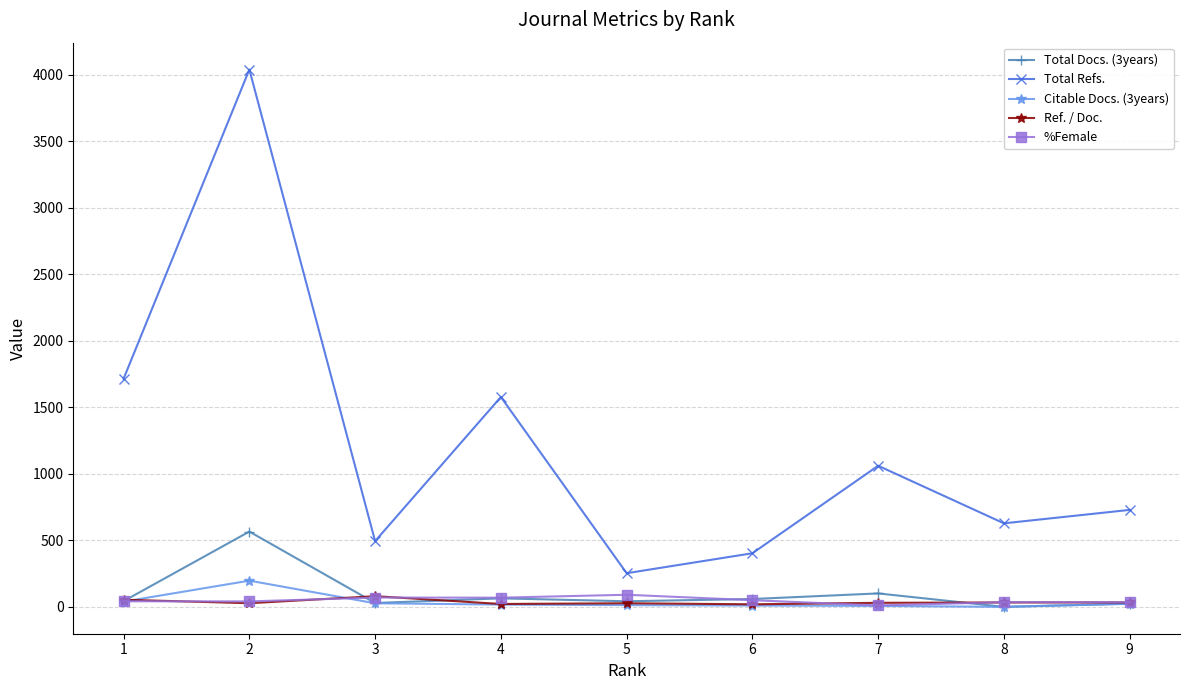

The value of Total Refs. at 2 is 4040.0. True or false?

True